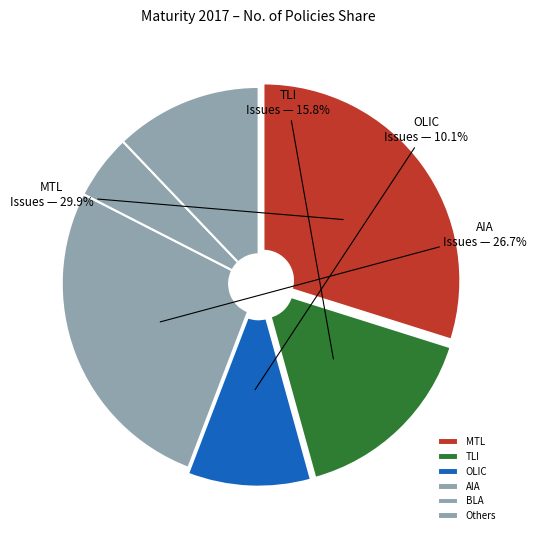

Does any single category account for the majority?

No